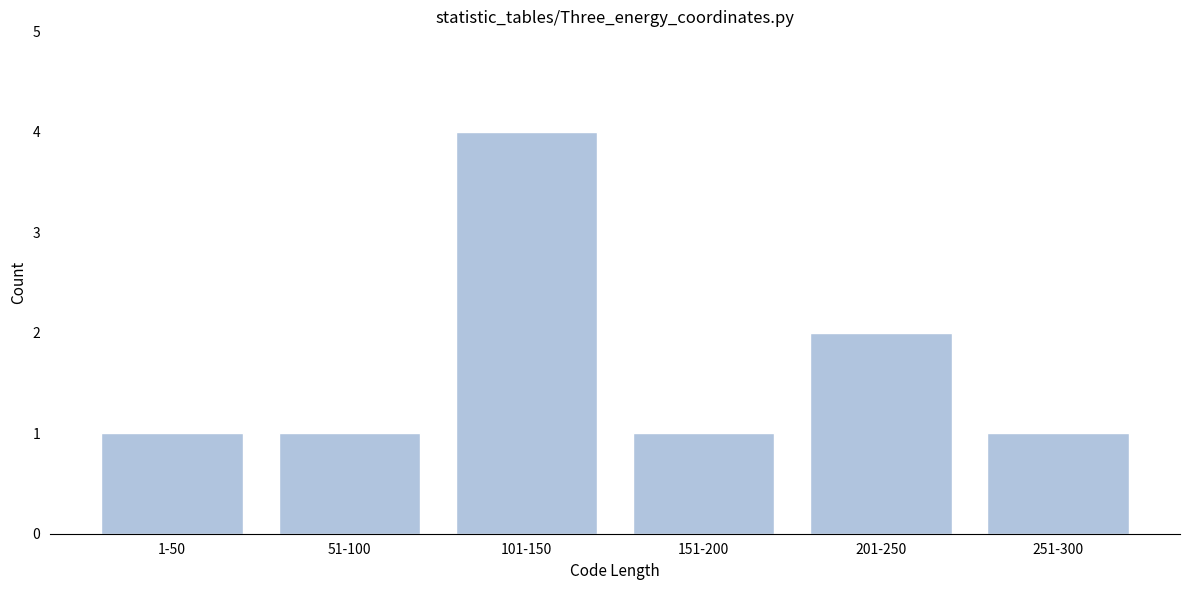

Reading left to right, transcribe all the data shown in this chart.

1	1	4	1	2	1